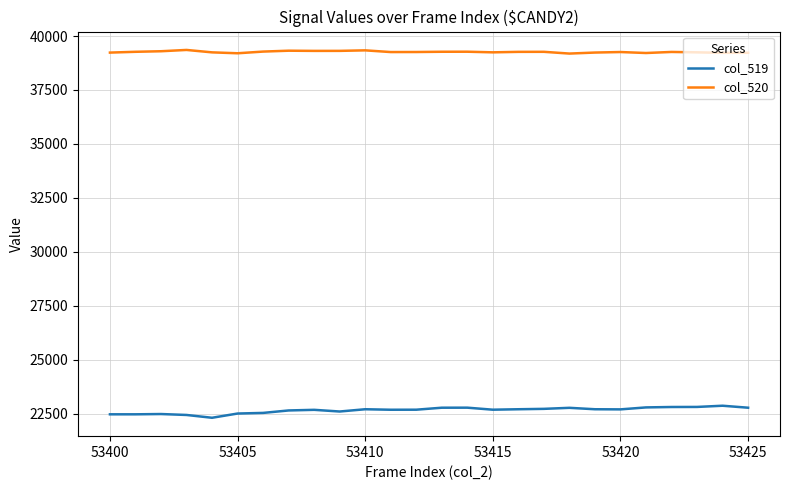

Which series has the largest total across all categories?

col_520